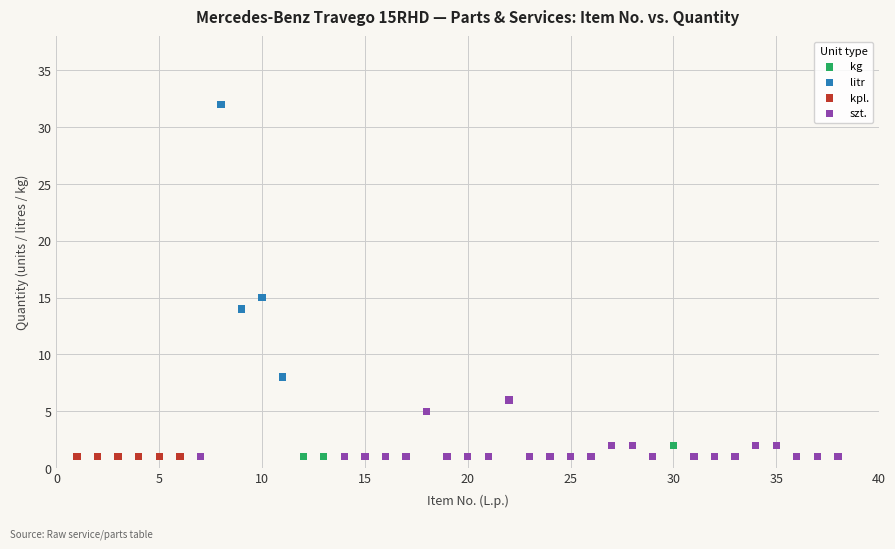

Which series reaches the maximum Y coordinate?

litr